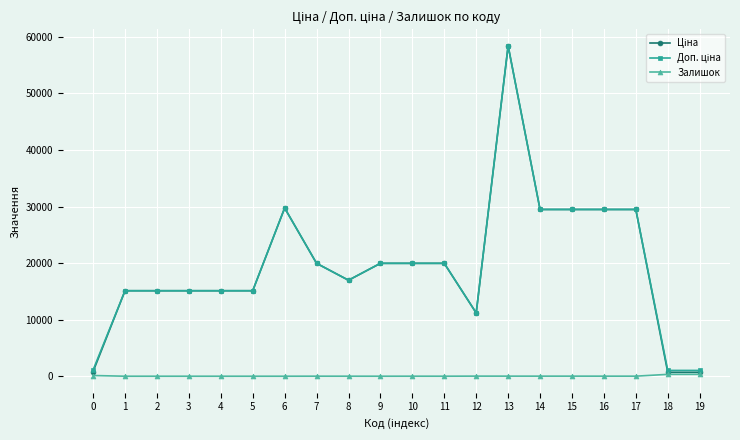

What is the total value across all series at 17?

58992.0